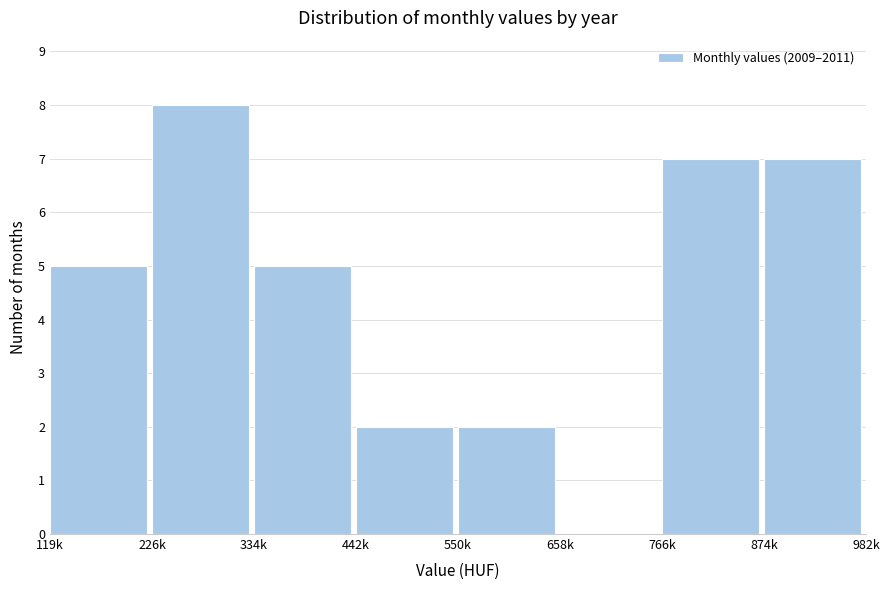

Reading left to right, list all the values displayed in this chart.

119k=5	226k=8	334k=5	442k=2	550k=2	658k=0	766k=7	874k=7